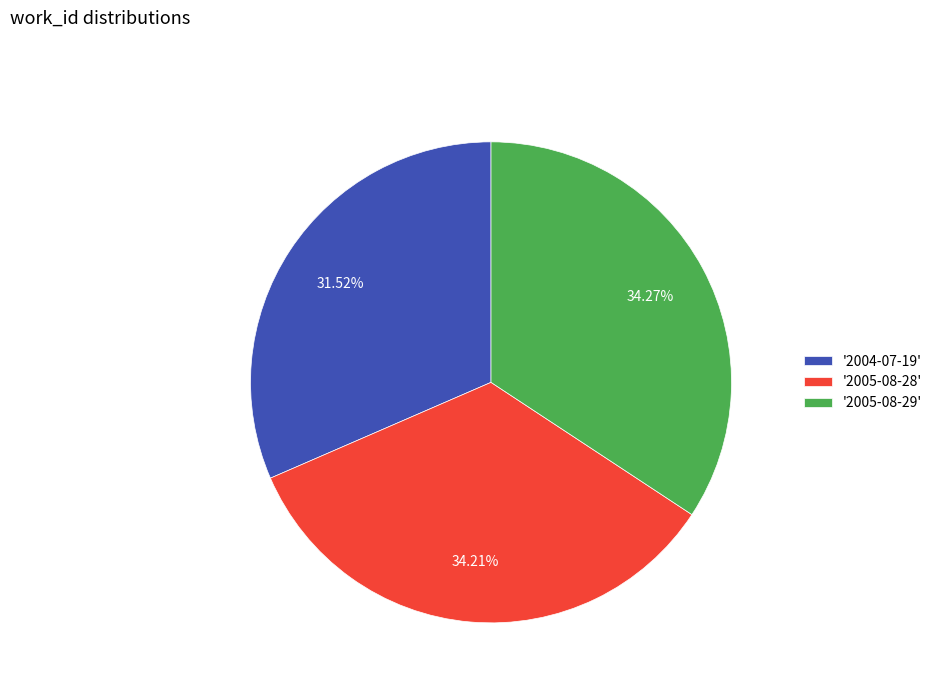

How many slices are in this pie chart?

3